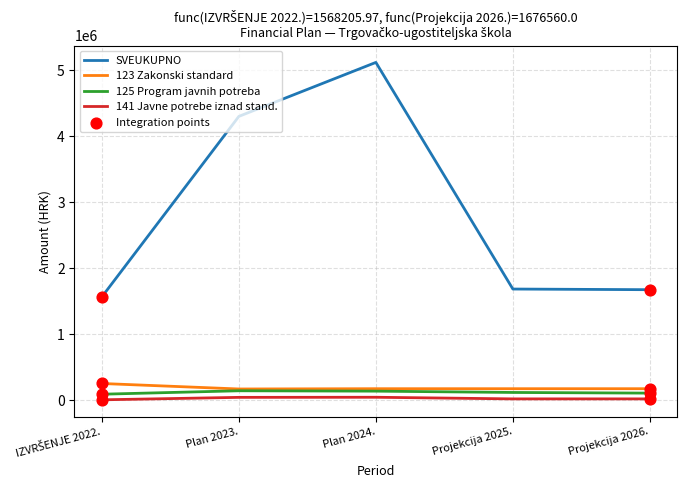

At how many categories does at least one series exceed 1498850?

5